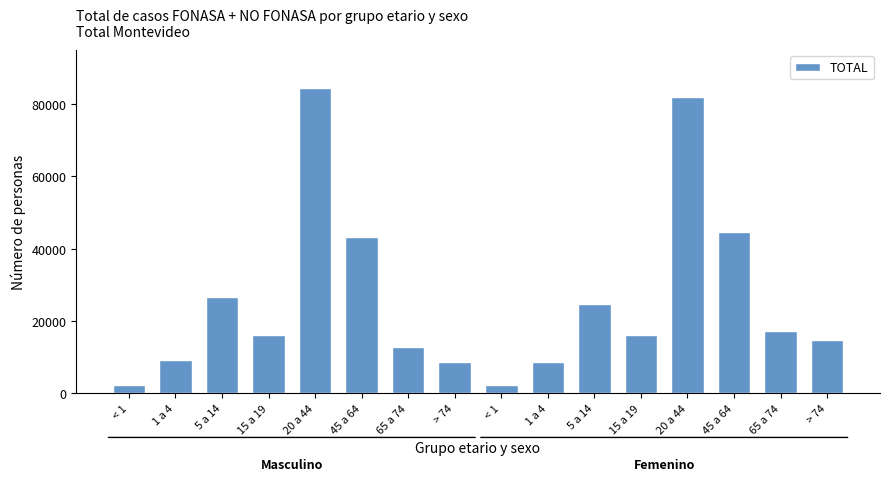

Rank the categories by value from highest to lowest.

20 a 44, 20 a 44, 45 a 64, 45 a 64, 5 a 14, 5 a 14, 65 a 74, 15 a 19, 15 a 19, > 74, 65 a 74, 1 a 4, 1 a 4, > 74, < 1, < 1